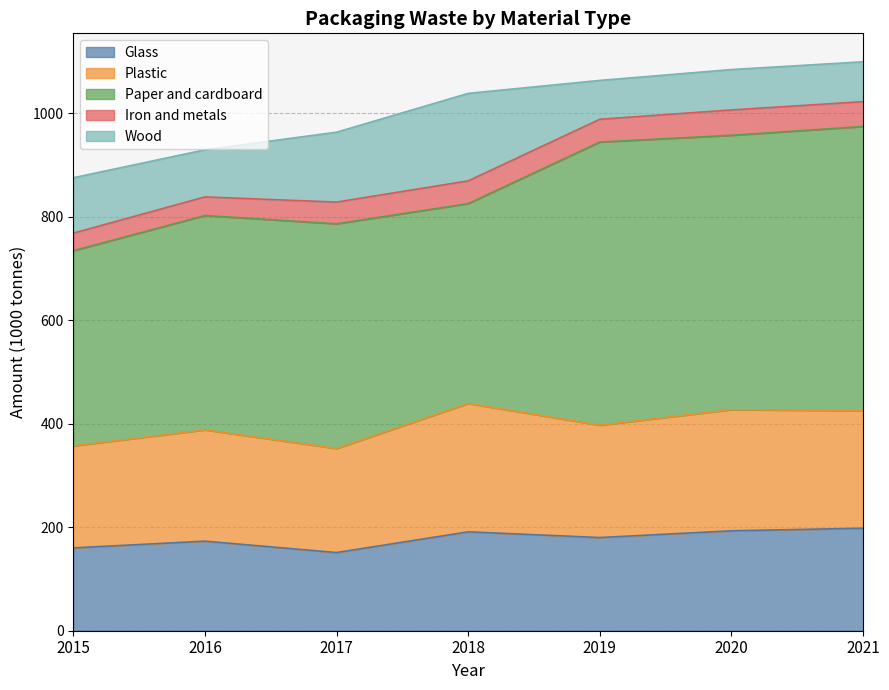

How many series are shown in this chart?

5